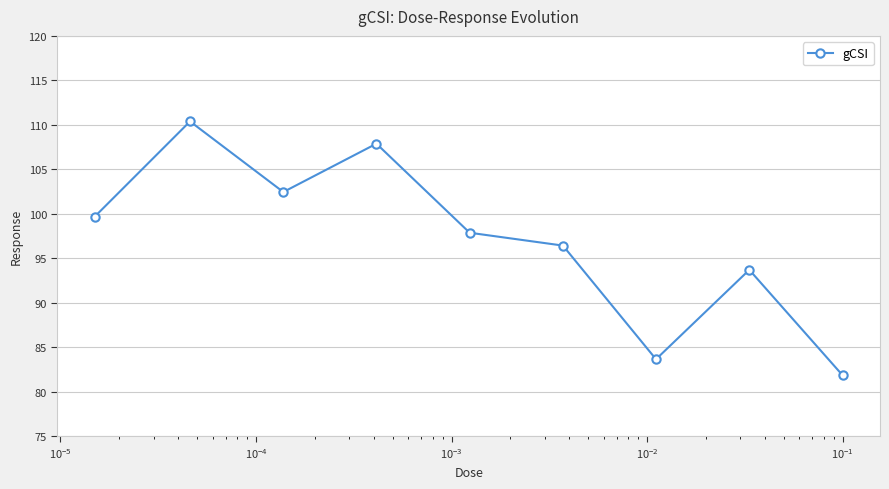

What is the minimum value shown in the chart?

81.8